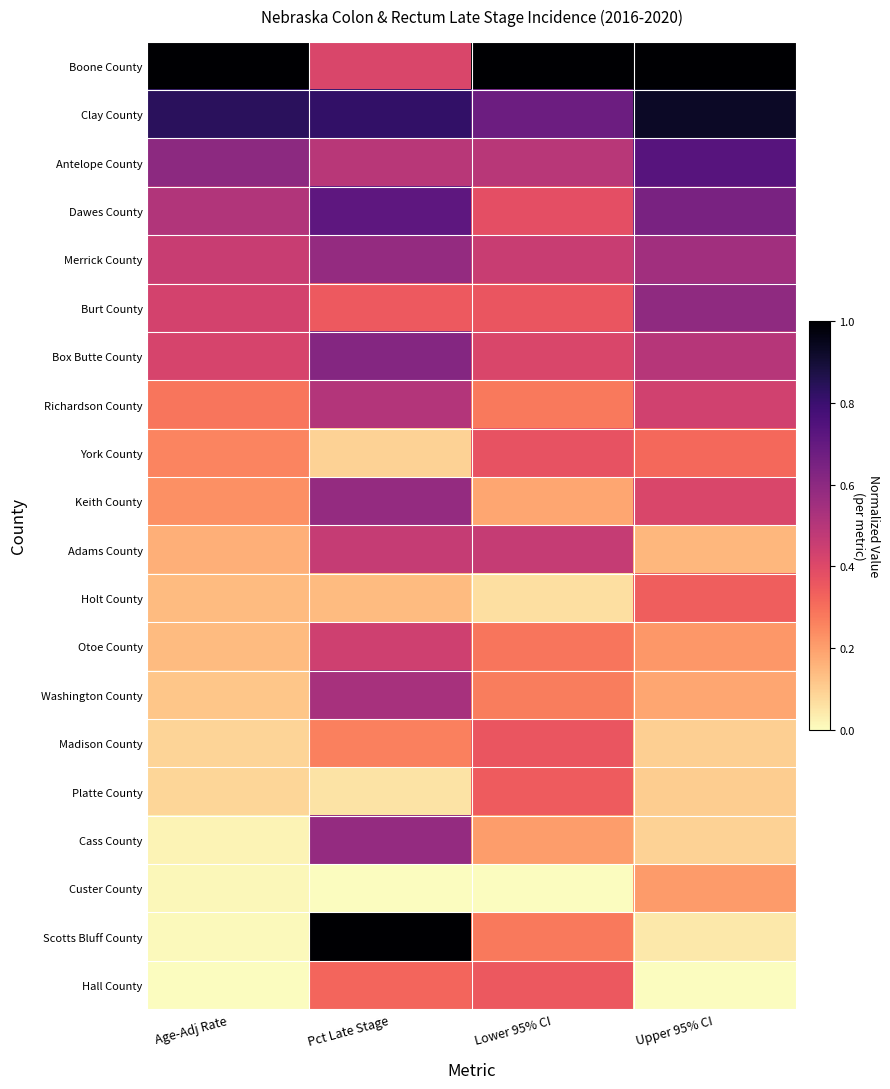

At Pct Late Stage, list the series in order from largest to smallest.

Scotts Bluff County, Clay County, Dawes County, Box Butte County, Merrick County, Keith County, Cass County, Washington County, Richardson County, Antelope County, Adams County, Otoe County, Boone County, Burt County, Hall County, Madison County, Holt County, York County, Platte County, Custer County